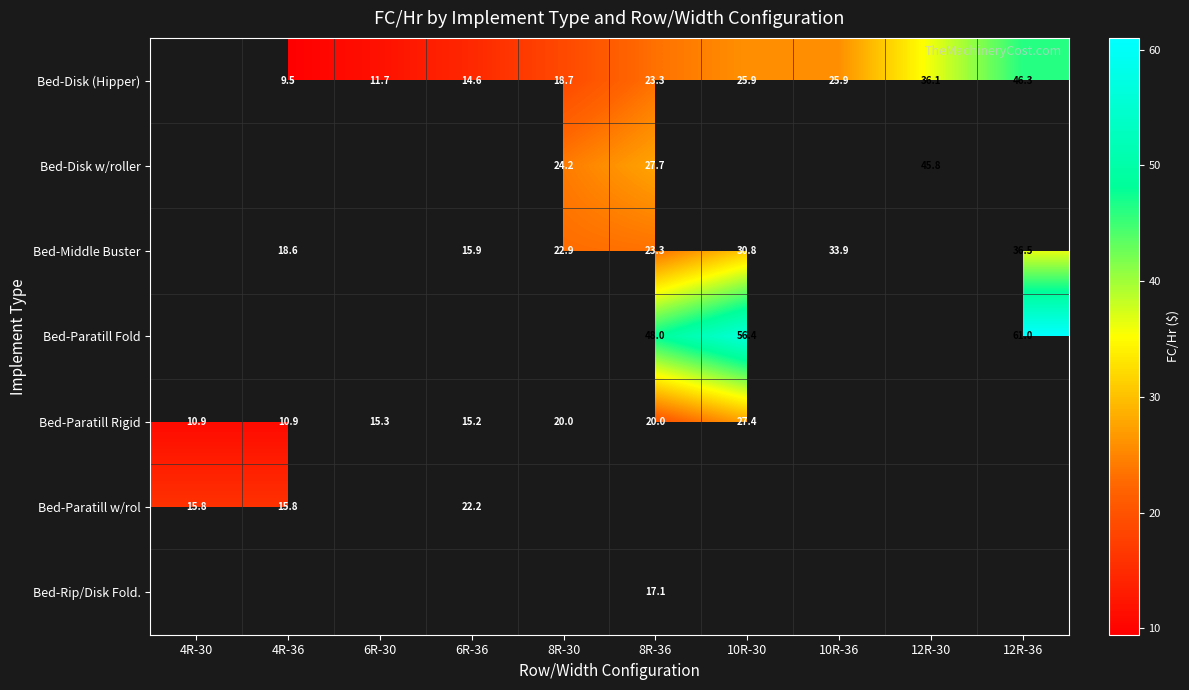

What is the smallest value displayed?

9.5